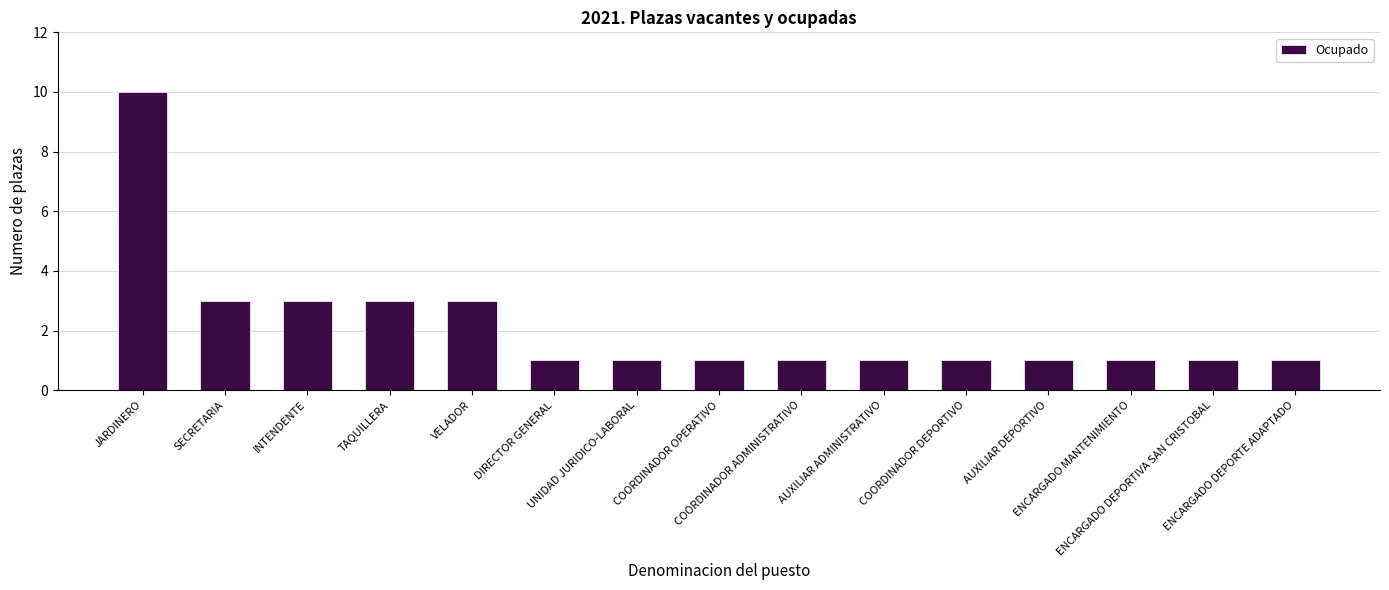

How many categories are shown in the chart?

15